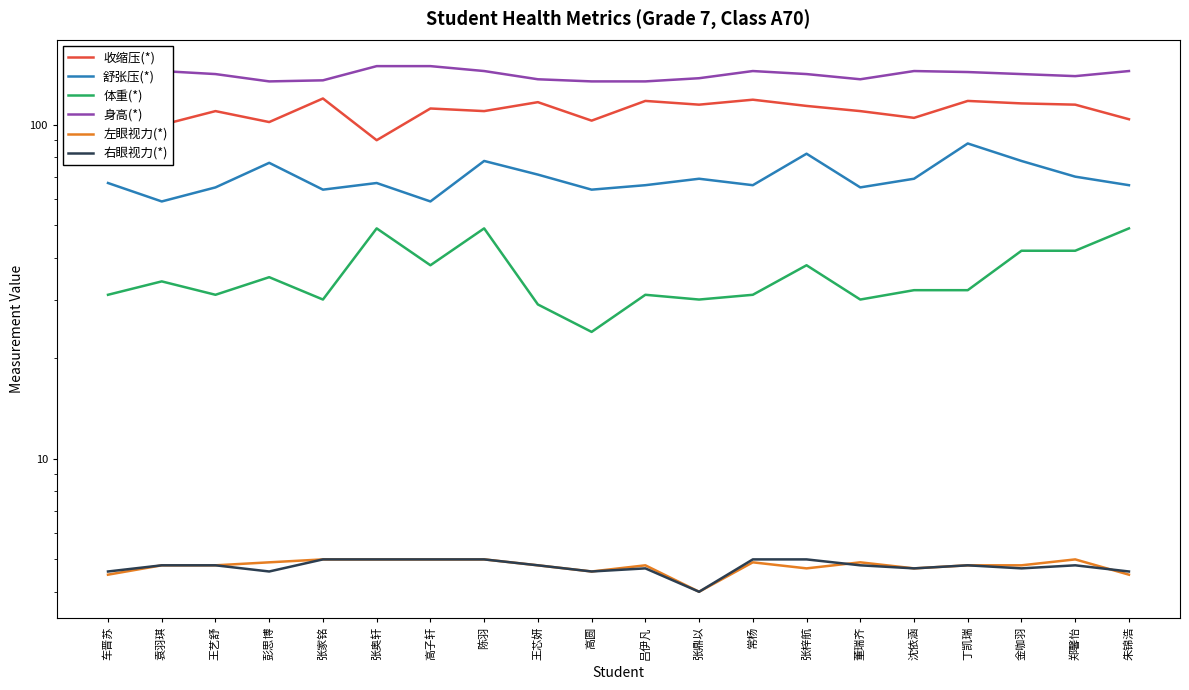

What is the difference between the 收缩压(*) values at 车晋苏 and 高子轩?

8.0